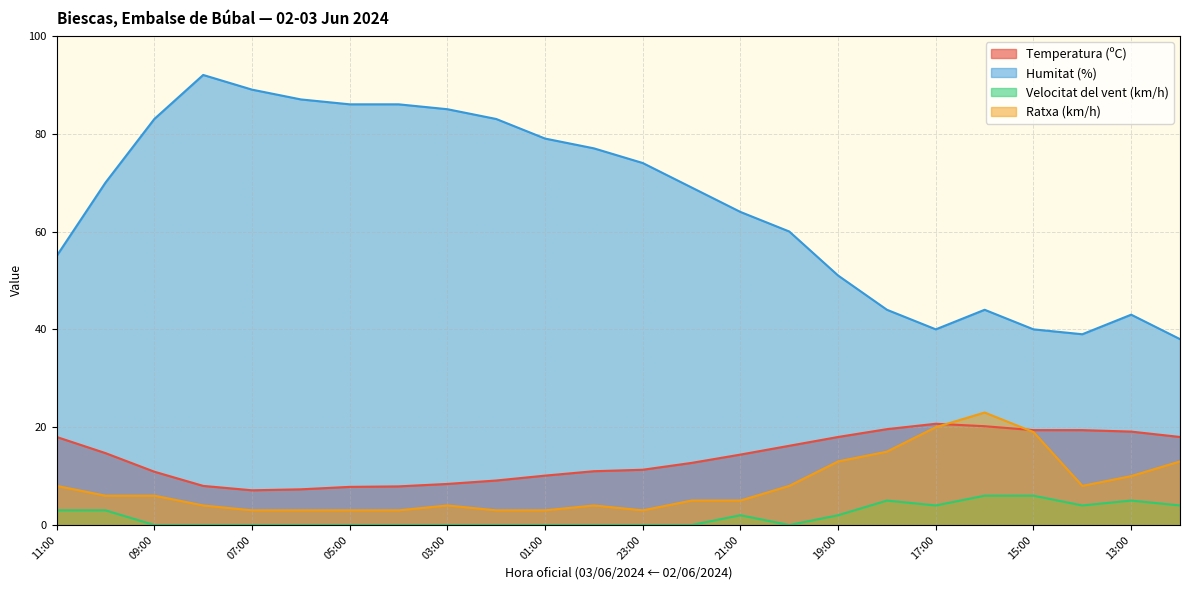

What is the label of the 5th point from the left?

07:00